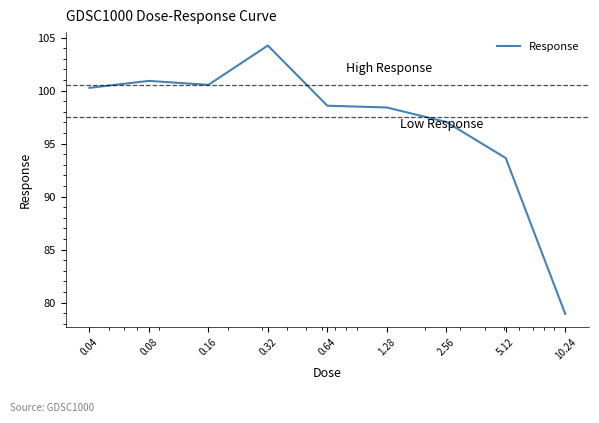

How many categories are shown in the chart?

9